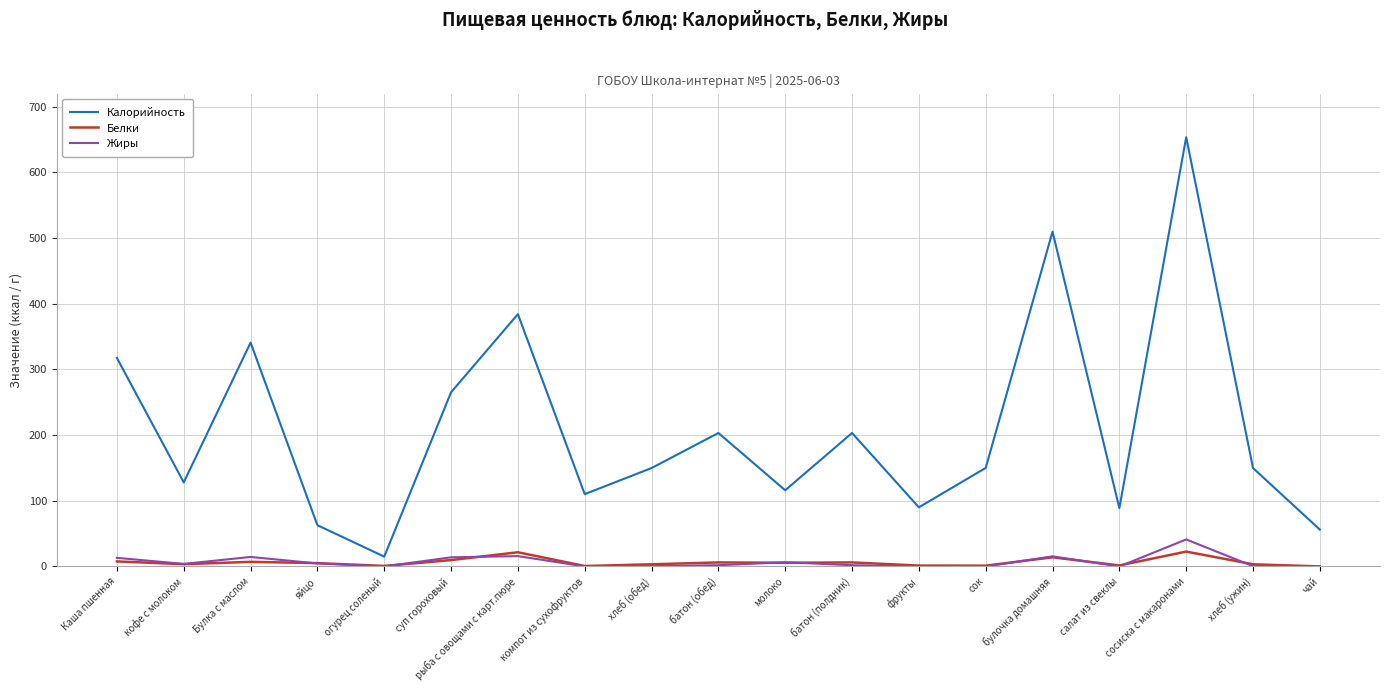

True or false: Жиры has a value of 27.3 at чай.

False